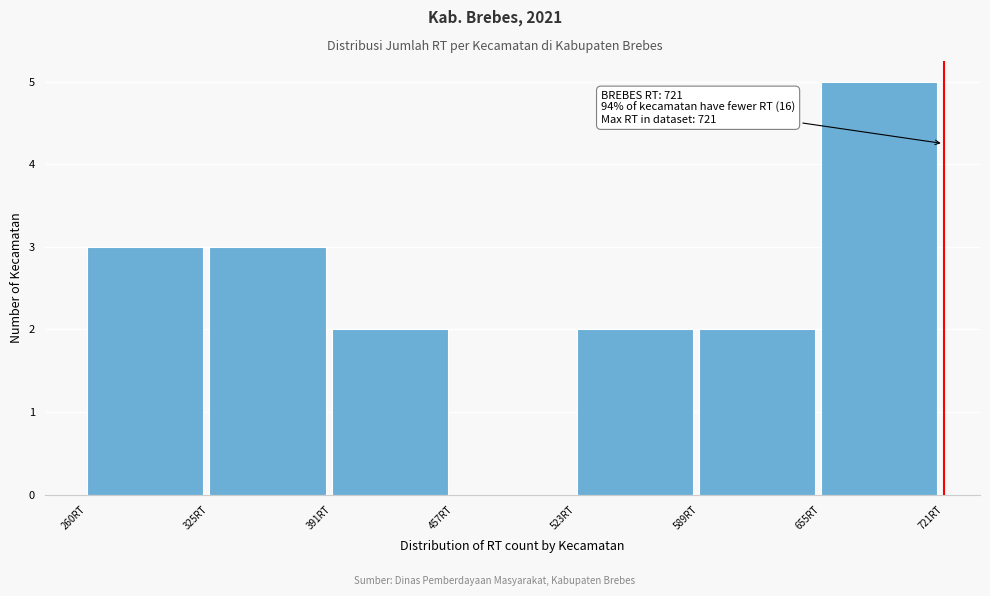

Over which range of the x-axis is the bar tallest?

660 to 720